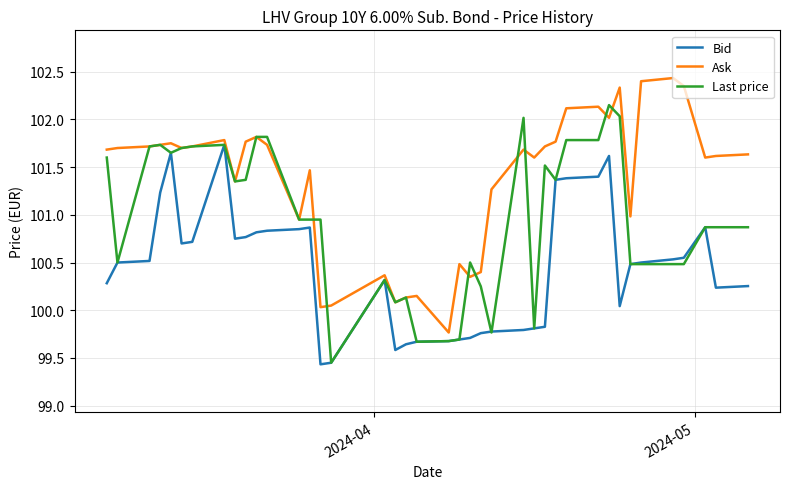

Rank the series by their maximum value, from lowest to highest.

Bid, Last price, Ask